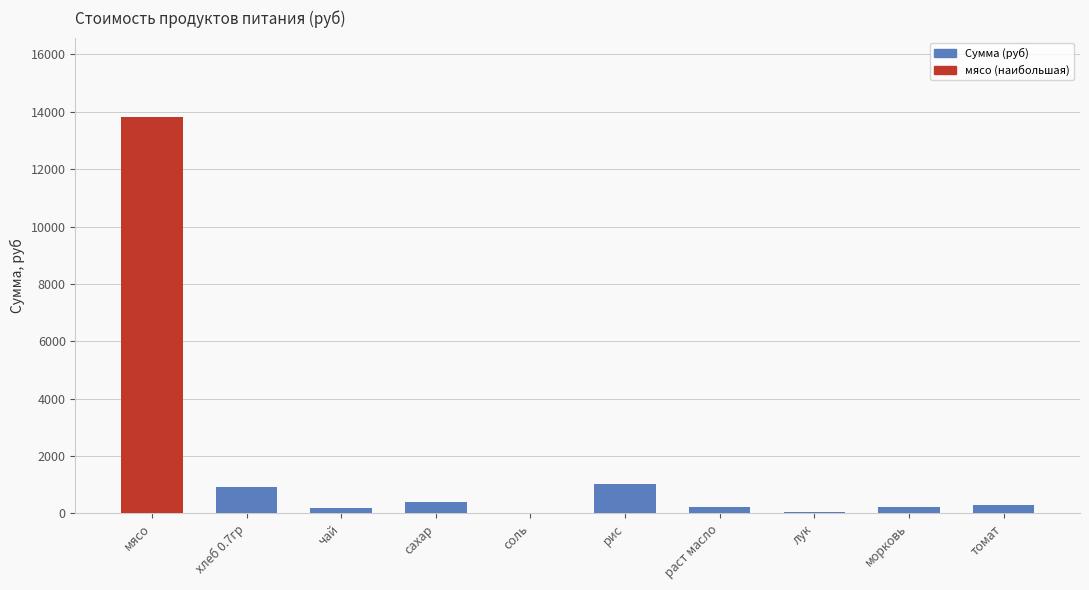

What is the average value?

1711.2